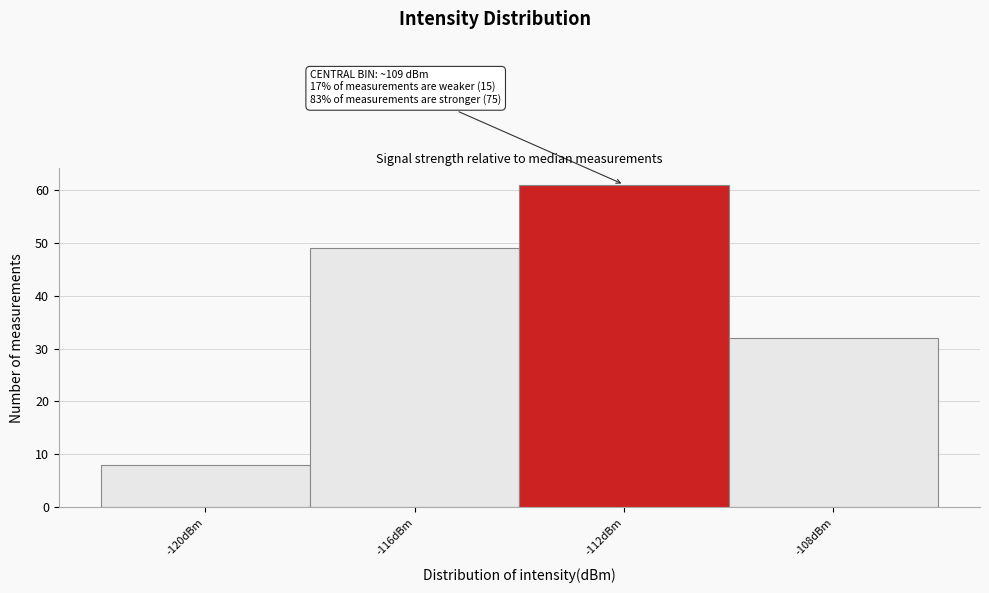

Reading right to left, transcribe all the data shown in this chart.

-108dBm=32	-112dBm=61	-116dBm=49	-120dBm=8